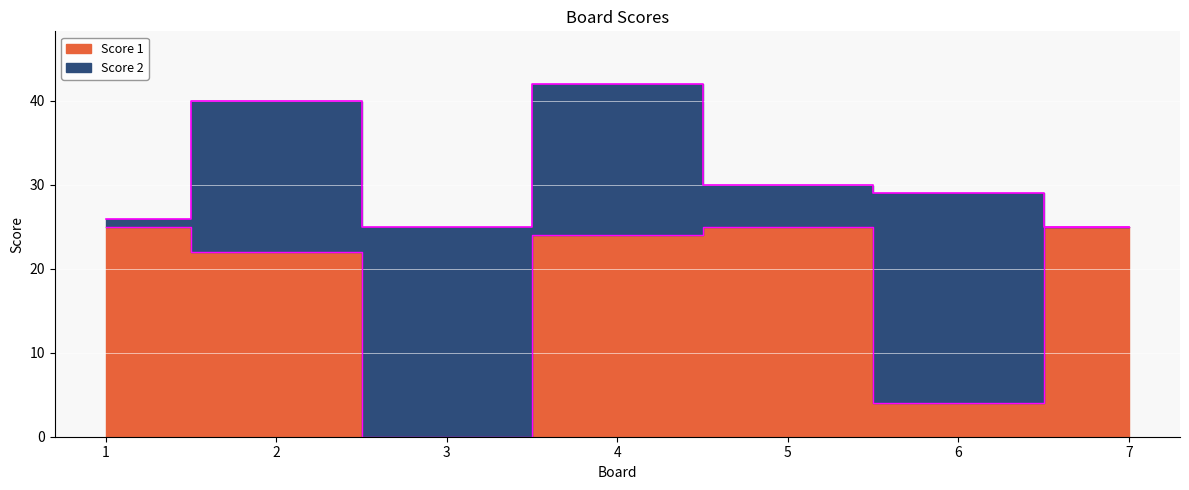

What is the greatest value displayed?

25